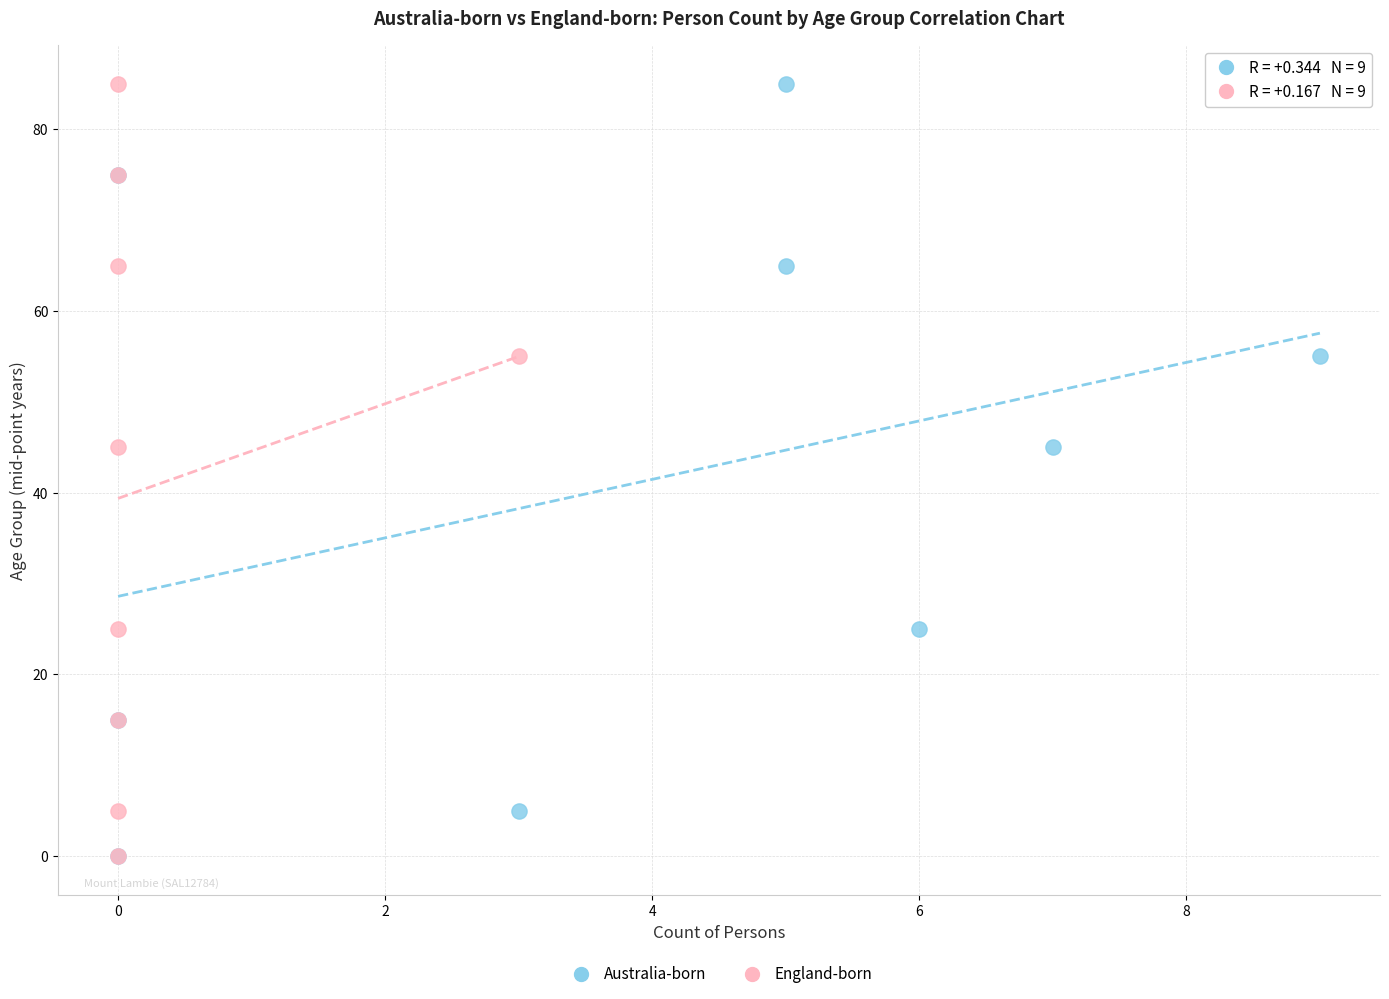

What are all the series names shown in the legend?

Australia-born, England-born